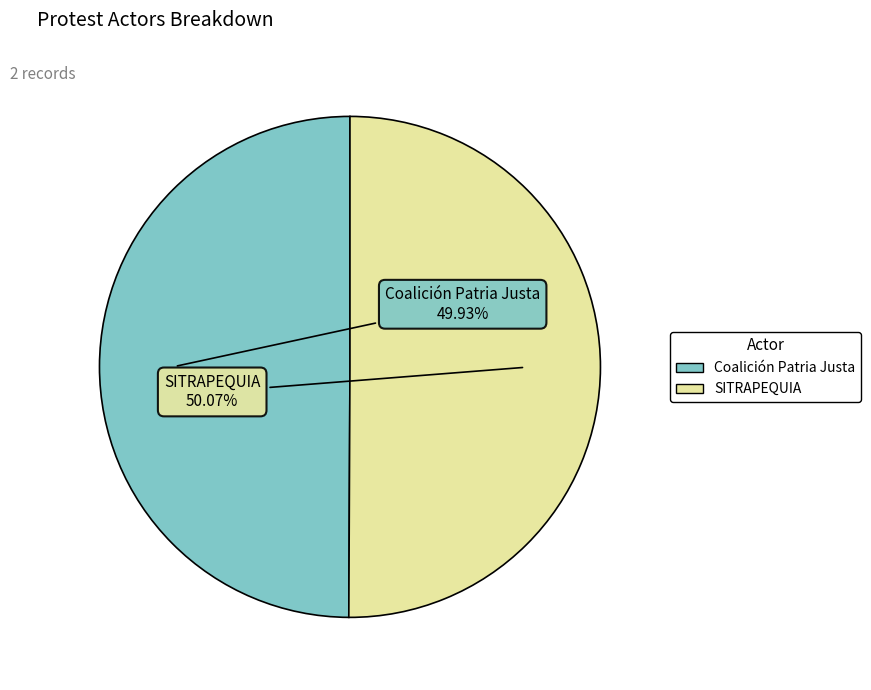

True or false: SITRAPEQUIA accounts for 50% of the total.

True